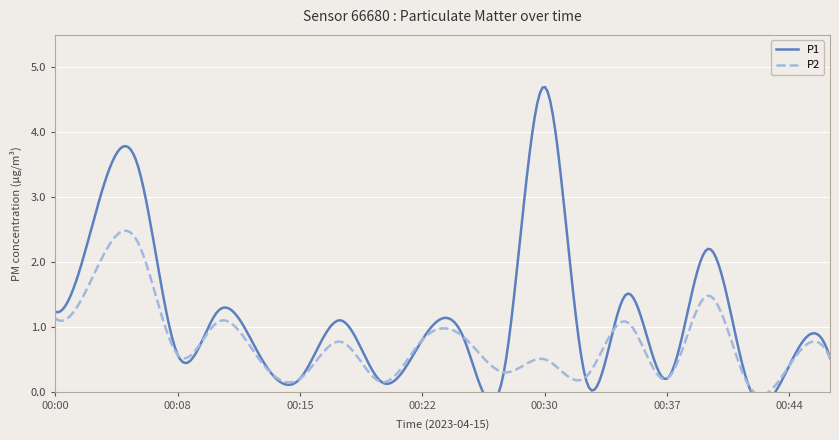

At which category does the chart reach its peak across all series?

00:30